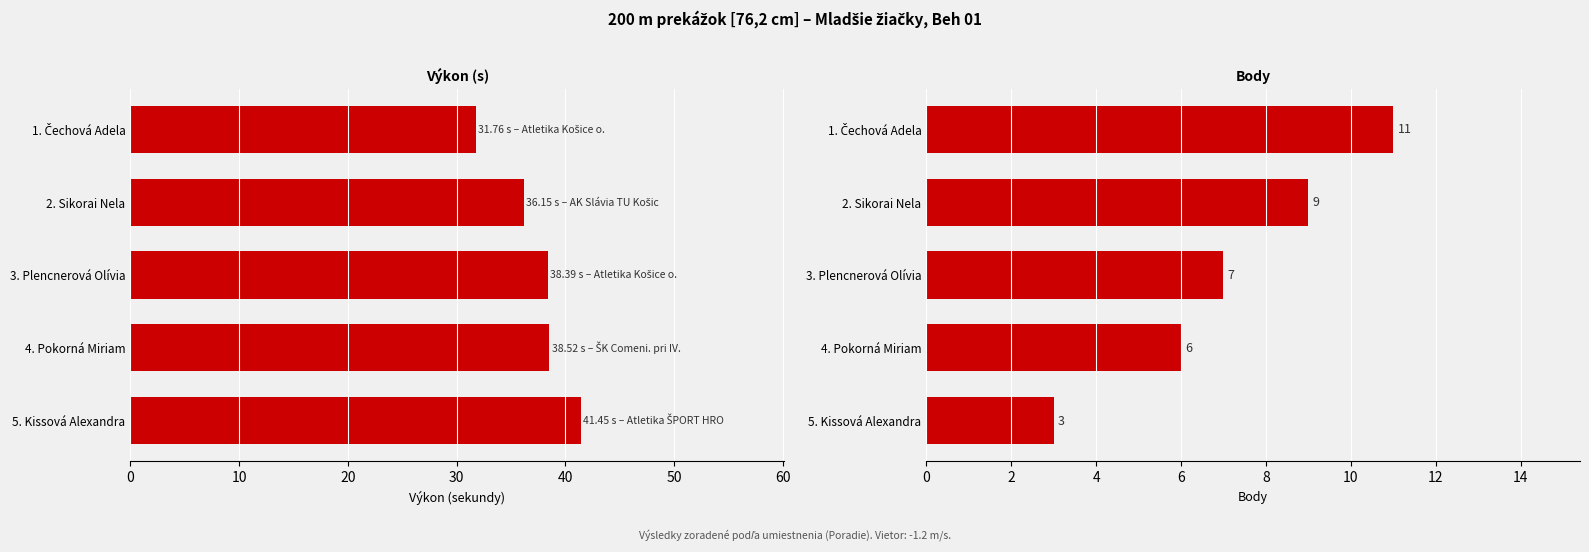

Rank the series by their maximum value, from lowest to highest.

Body, Výkon